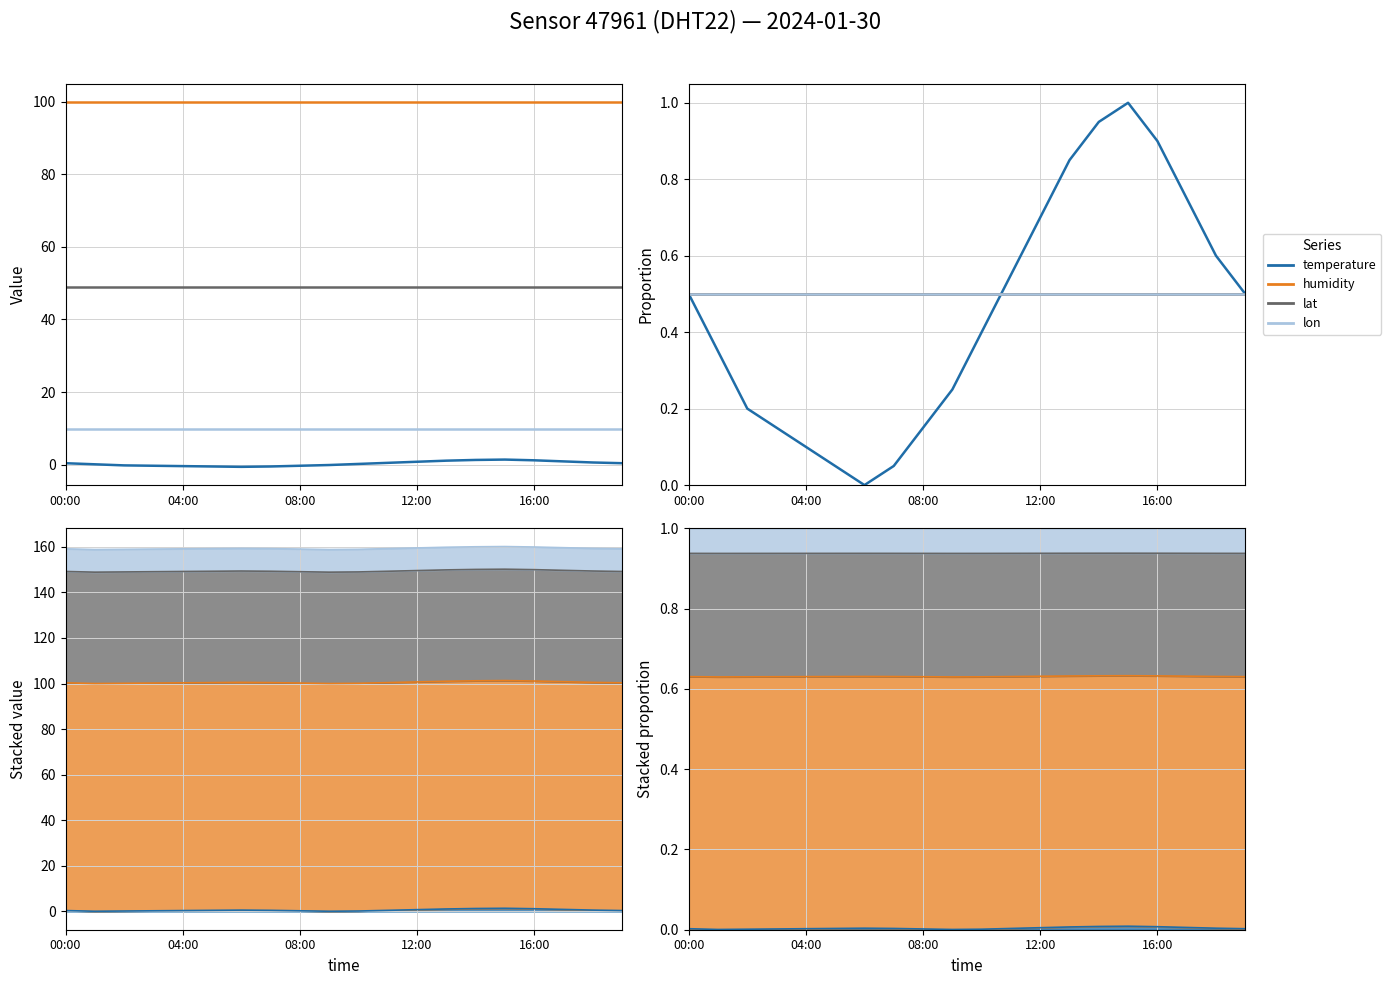

What position from the left is 13?

14